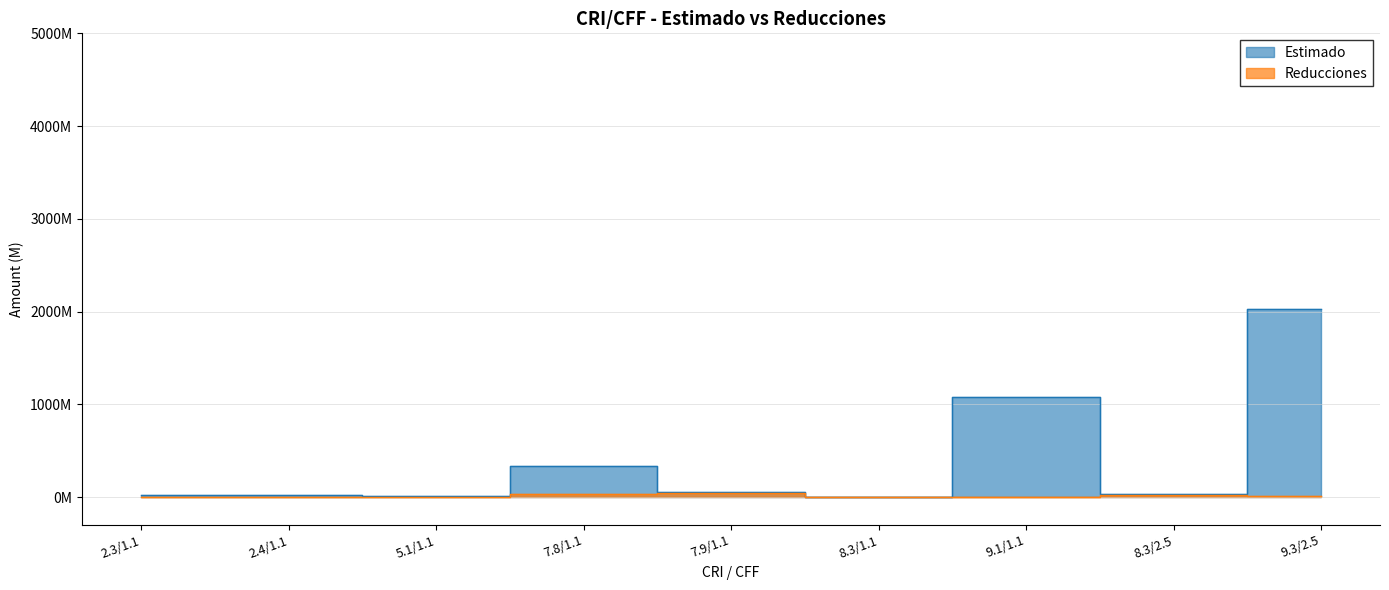

True or false: Reducciones has a value of 0.0 at 8.3/1.1.

True